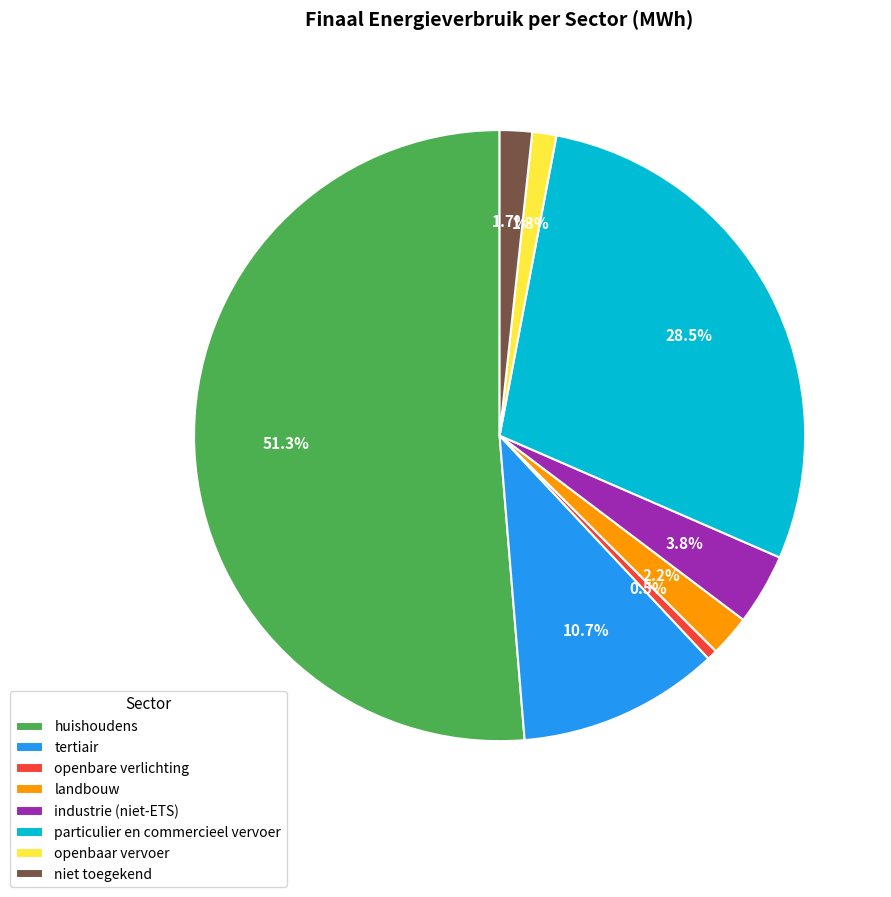

True or false: openbaar vervoer accounts for 1% of the total.

True